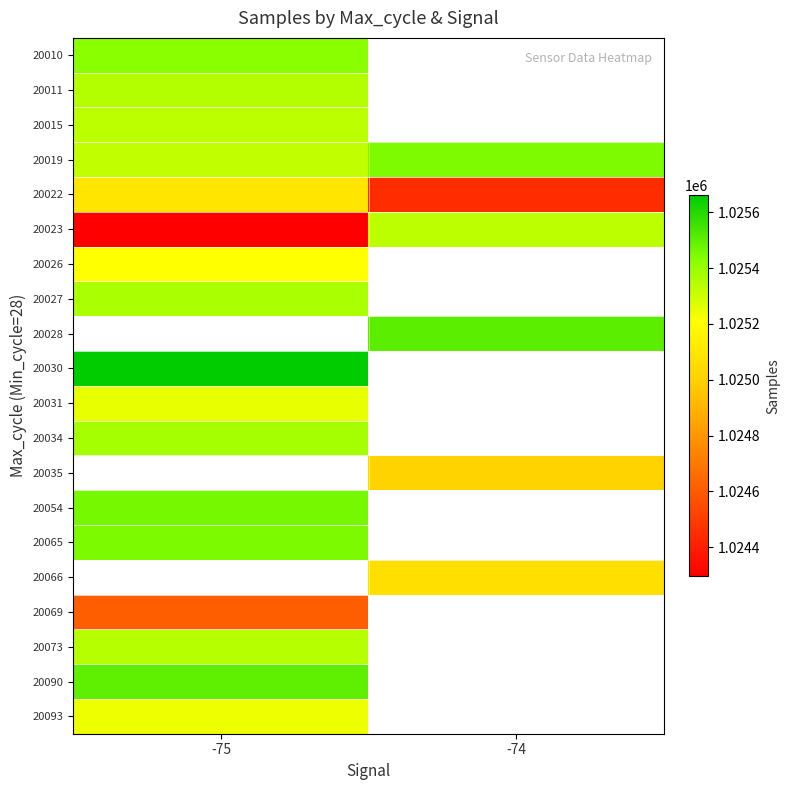

At which category does the chart reach its minimum across all series?

-75